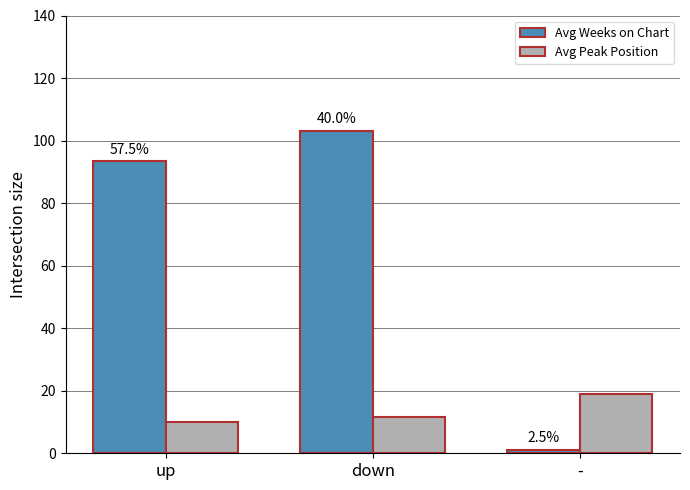

Are the bars horizontal?

No